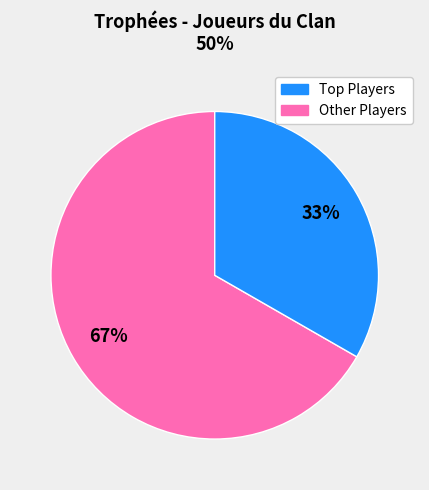

Does any single category account for the majority?

Yes